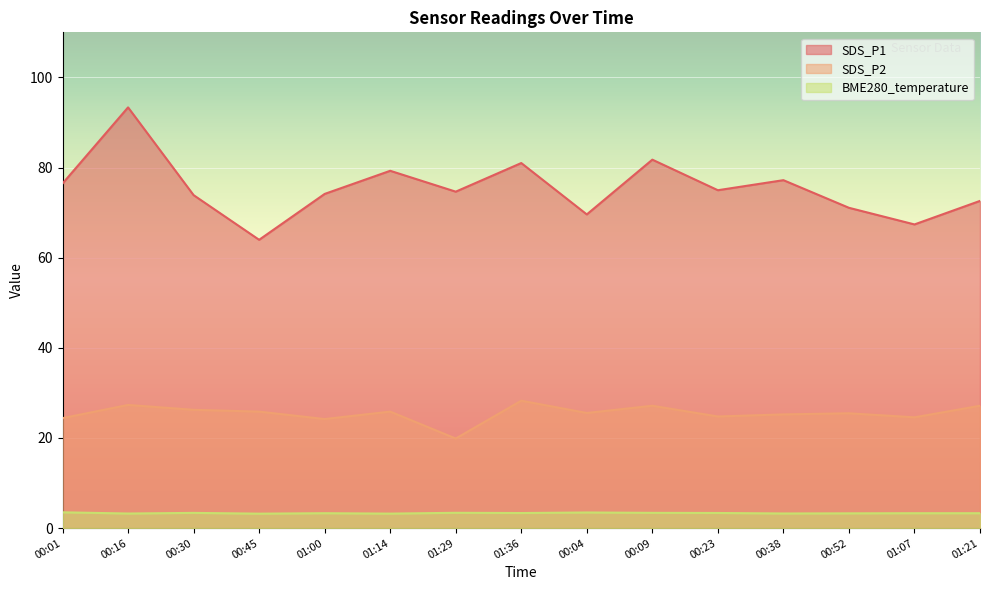

Reading right to left, extract all data points from this chart.

SDS_P1: 72.6	67.4	71.1	77.2	75.0	81.8	69.6	81.0	74.7	79.3	74.2	64.0	73.9	93.3	76.5
SDS_P2: 27.1	24.6	25.5	25.2	24.8	27.1	25.6	28.3	19.9	25.9	24.2	25.9	26.2	27.3	24.4
BME280_temperature: 3.3	3.3	3.3	3.2	3.4	3.4	3.5	3.4	3.4	3.2	3.3	3.2	3.4	3.2	3.5